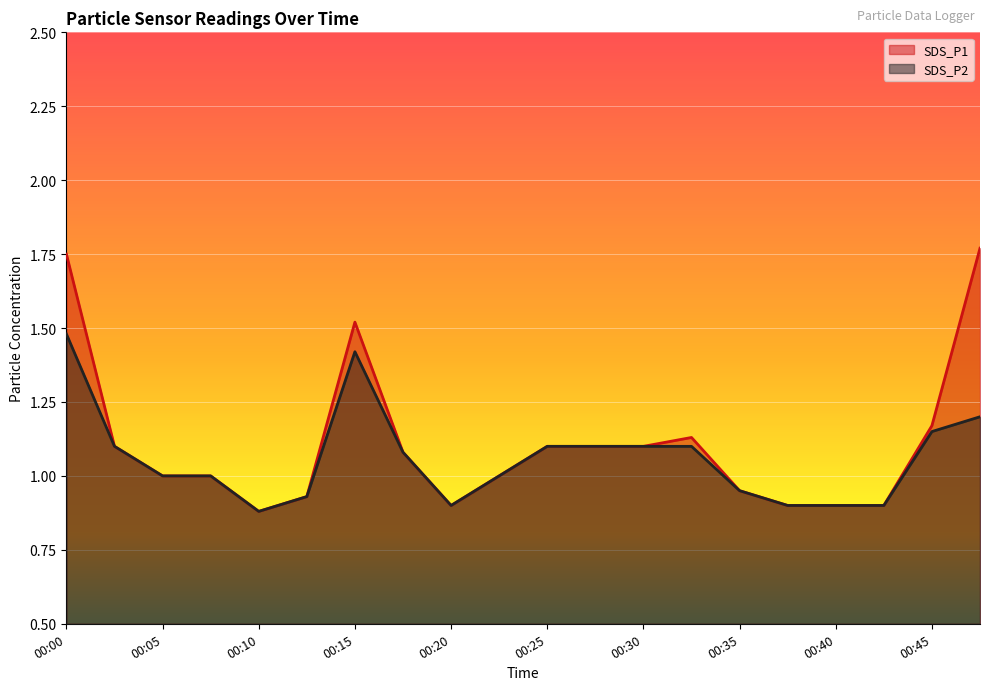

What is the total value across all series at 00:08?

2.0